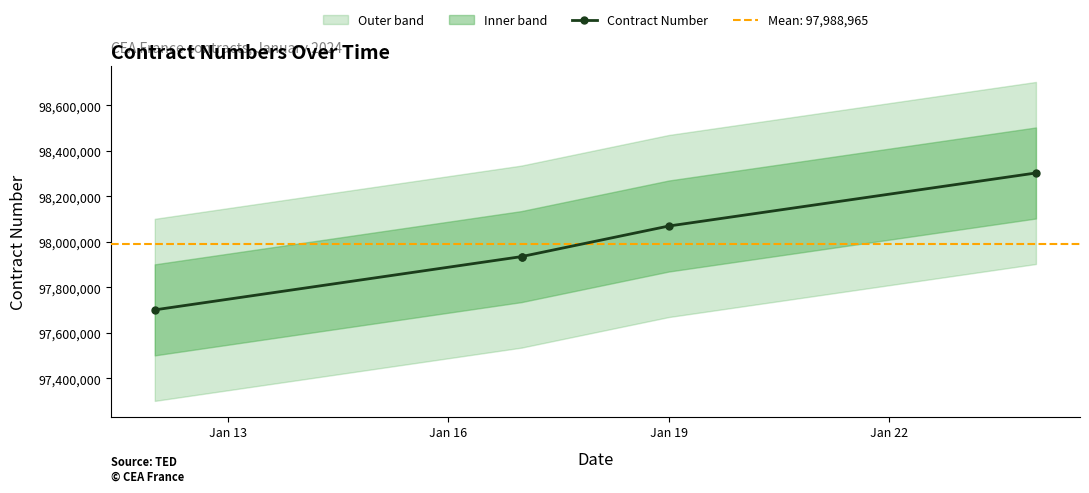

What is the sum of the values at Jan 19 and Jan 16?

195871240